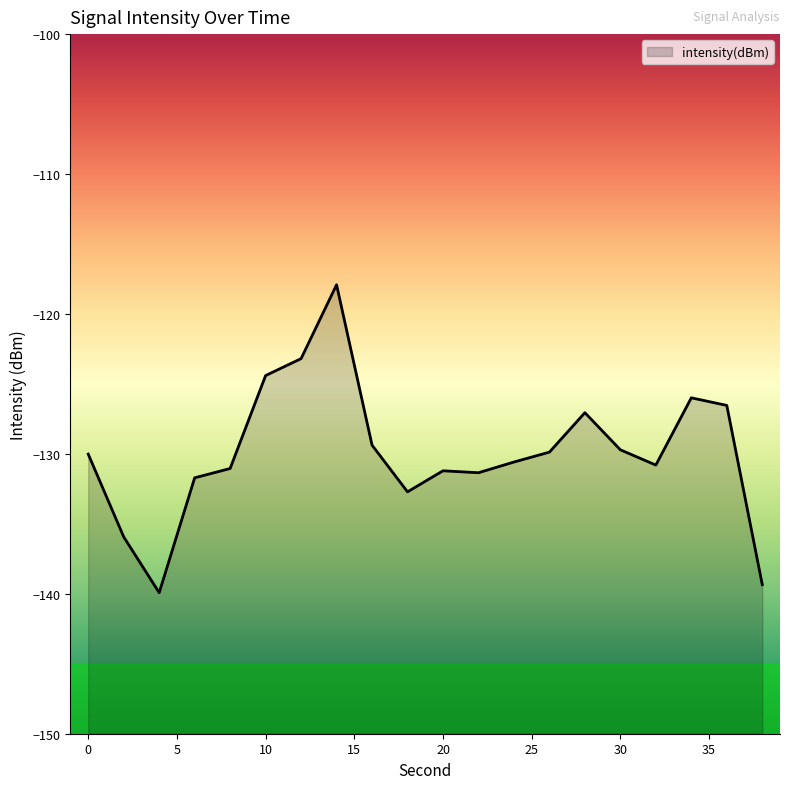

Does the chart have visible grid lines?

No